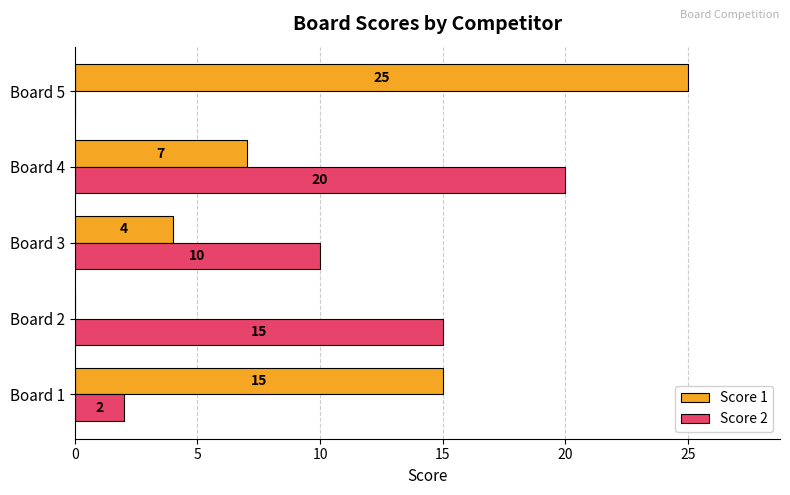

True or false: Score 1 has a value of 0 at Board 2.

True